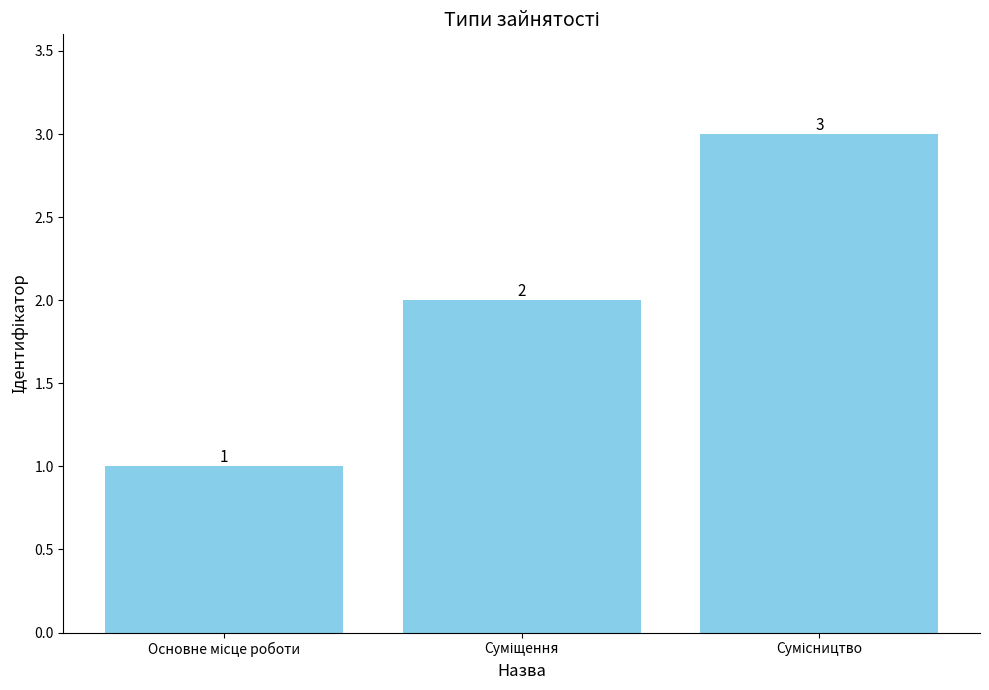

Reading right to left, extract all data points from this chart.

3	2	1